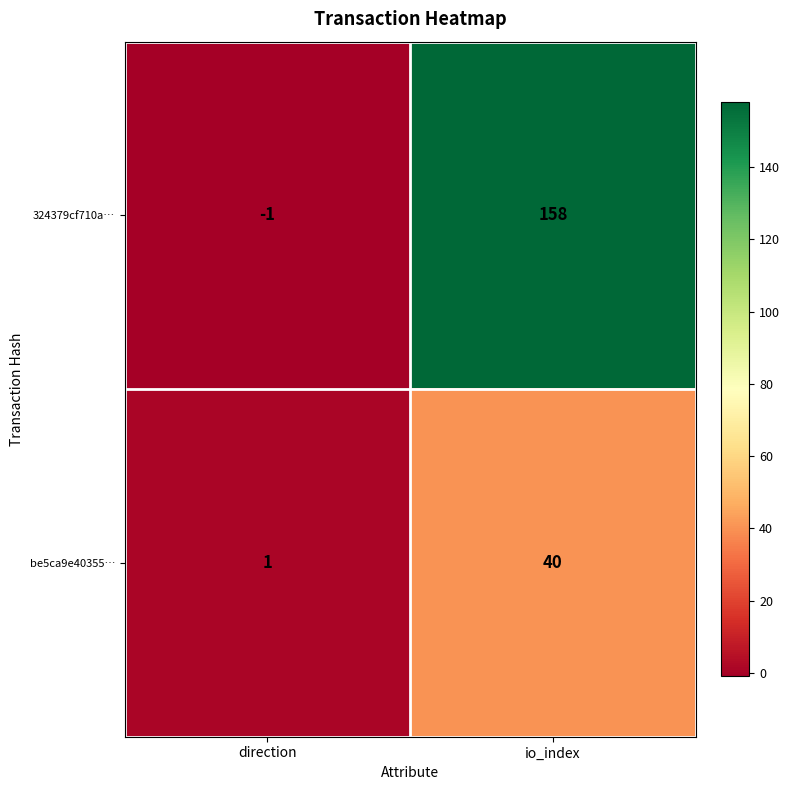

At which label is 324379cf710a… closest to 78?

direction